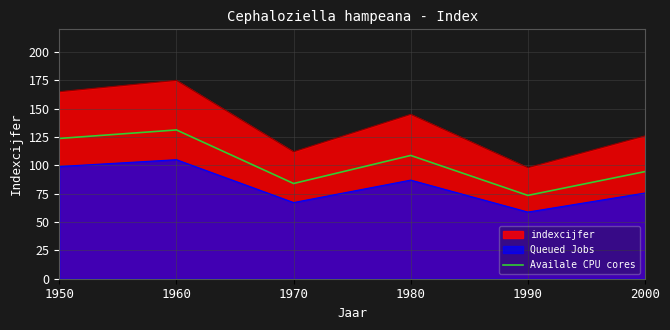

Rank the categories by value from highest to lowest.

1960, 1950, 1980, 2000, 1970, 1990